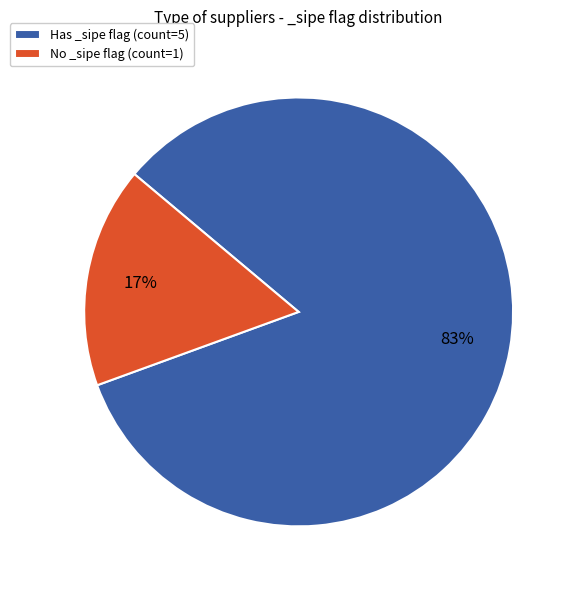

To the nearest percent, what percentage of the pie is No _sipe flag (count=1)?

17%